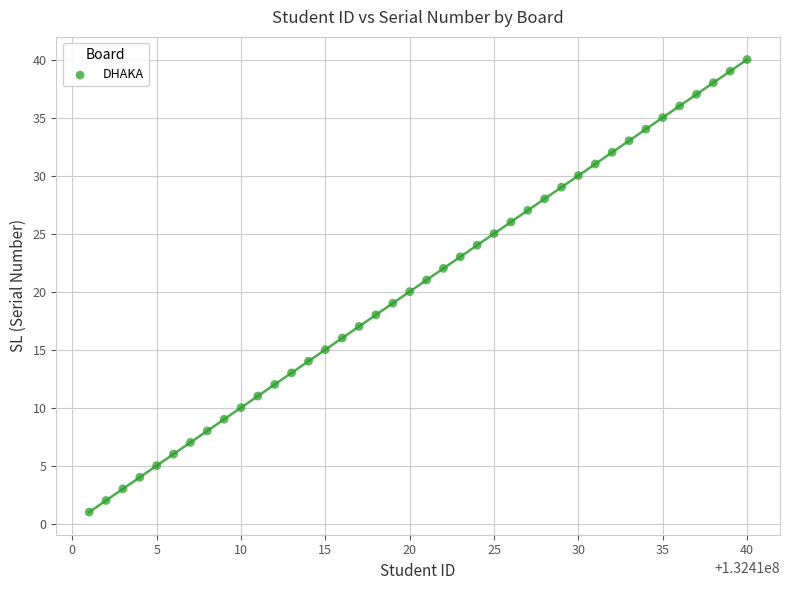

What is the range of X values (max minus min)?

39